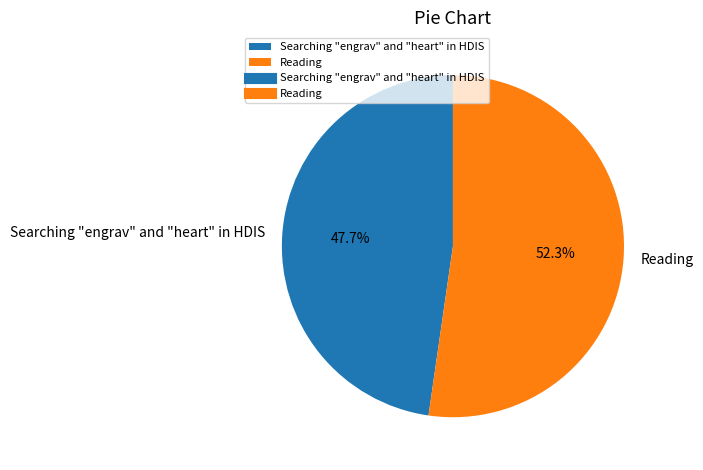

What is the ratio of the value at Reading to the value at Searching "engrav" and "heart" in HDIS?

1.1